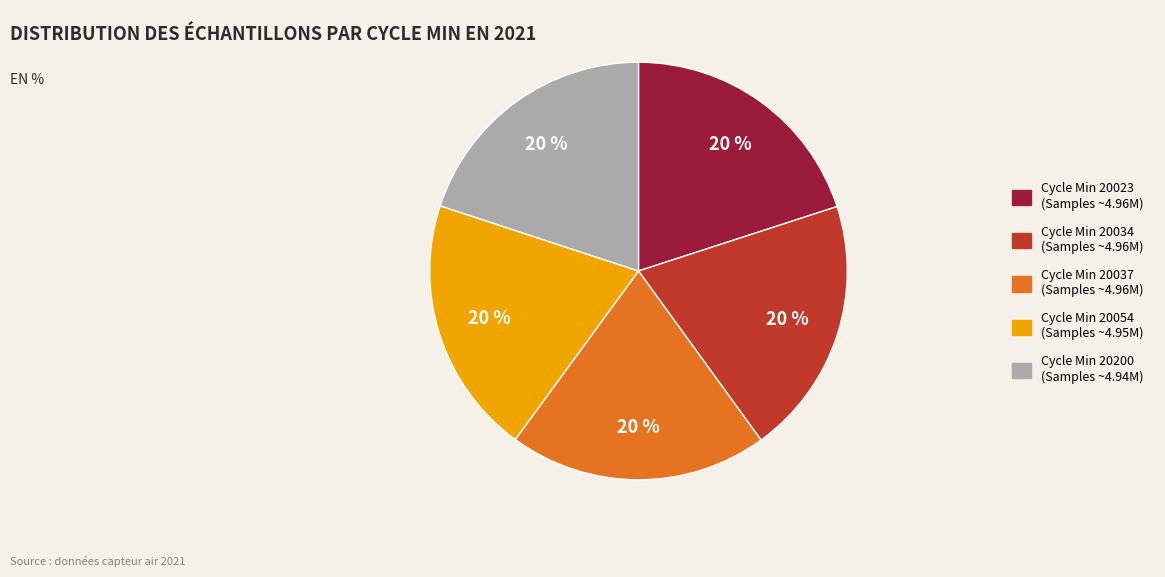

Is Cycle Min 20023 (Samples ~4.96M) the majority of the pie?

No